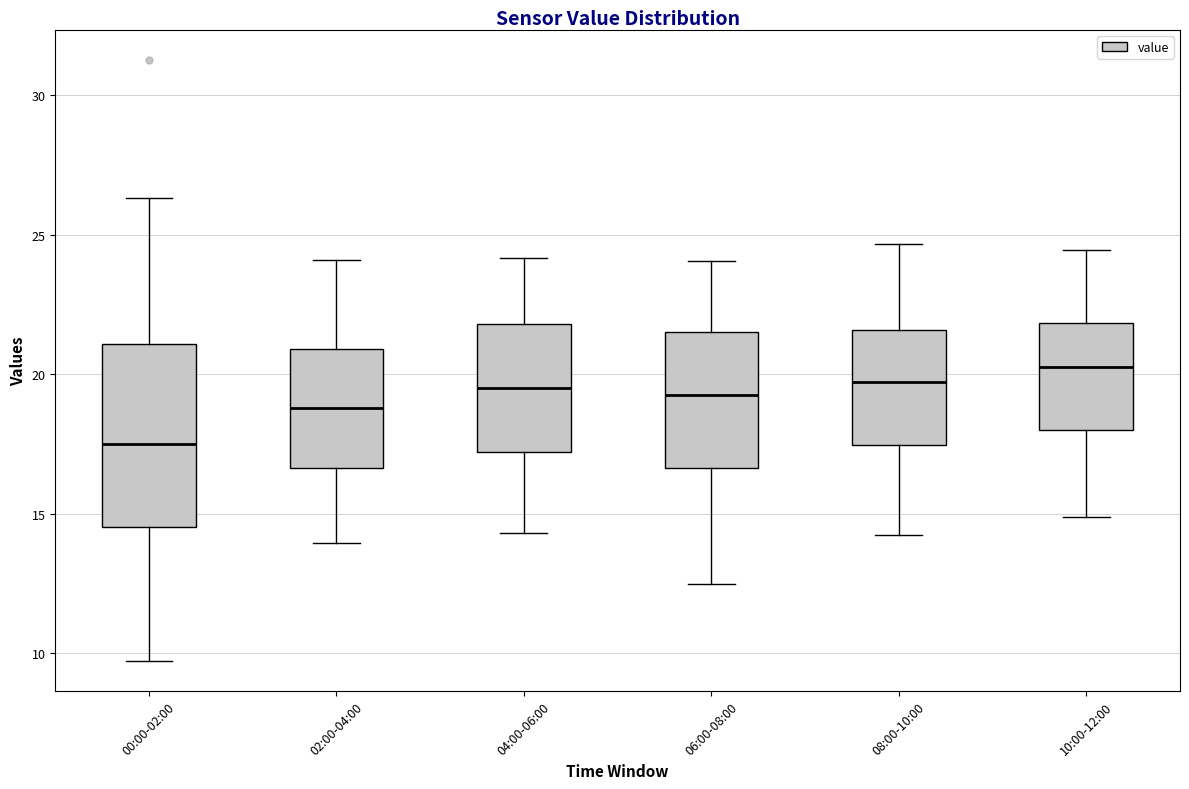

Reading left to right, read every box against the y-axis: the position of its median line, the range the box covers, and the ends of its whiskers. The values are not printed on the chart, so give them approximately, as read against the axis.

00:00-02:00: median 17.5, box 14.5 to 21.0, whiskers 9.5 to 26.5
02:00-04:00: median 19.0, box 16.5 to 21.0, whiskers 14.0 to 24.0
04:00-06:00: median 19.5, box 17.0 to 22.0, whiskers 14.5 to 24.0
06:00-08:00: median 19.5, box 16.5 to 21.5, whiskers 12.5 to 24.0
08:00-10:00: median 19.5, box 17.5 to 21.5, whiskers 14.5 to 24.5
10:00-12:00: median 20.5, box 18.0 to 22.0, whiskers 15.0 to 24.5